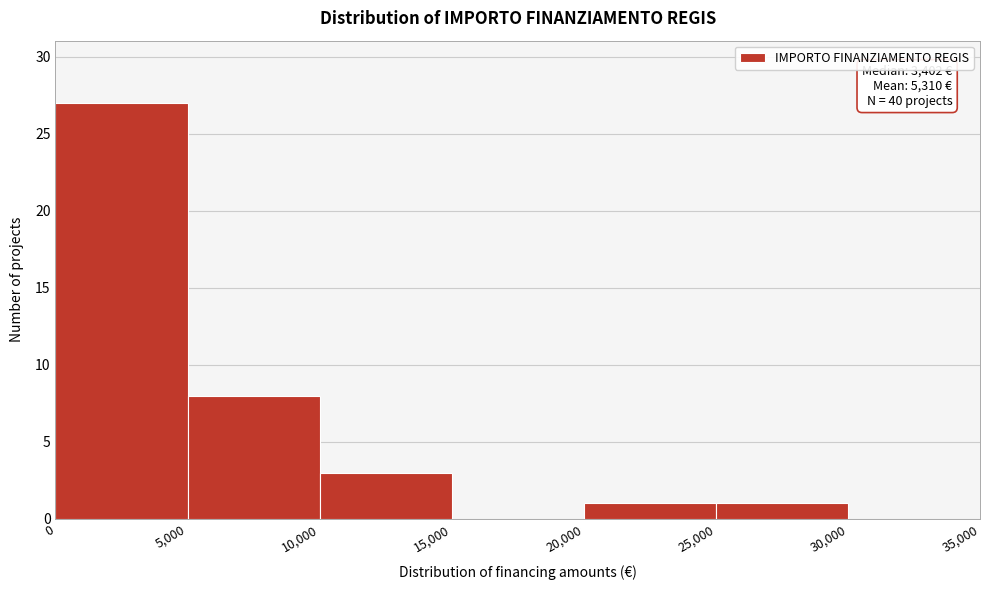

Over which range of the x-axis is the bar tallest?

0 to 5,000